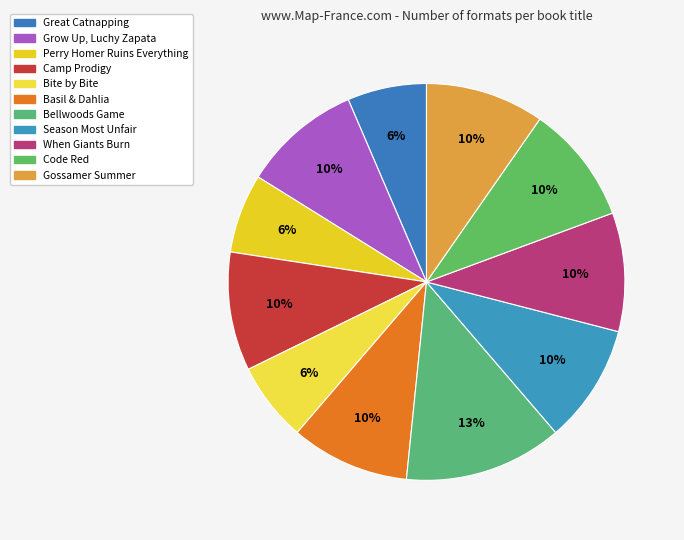

Does Great Catnapping represent more than half of the total?

No